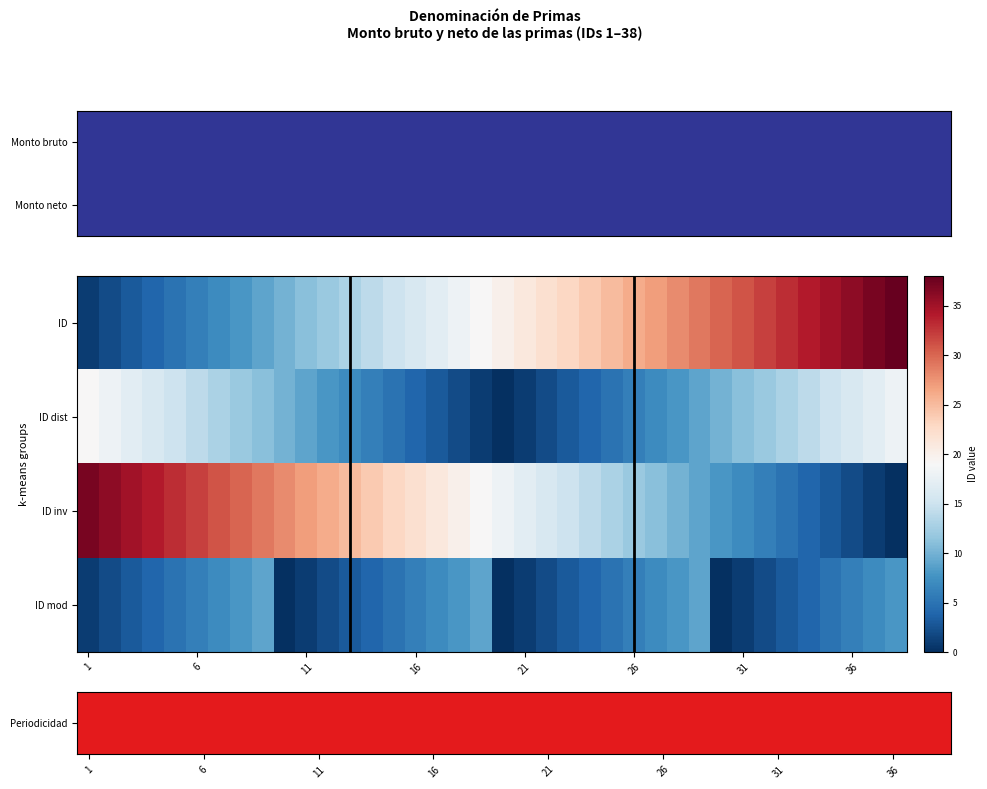

How many series are shown in this chart?

4